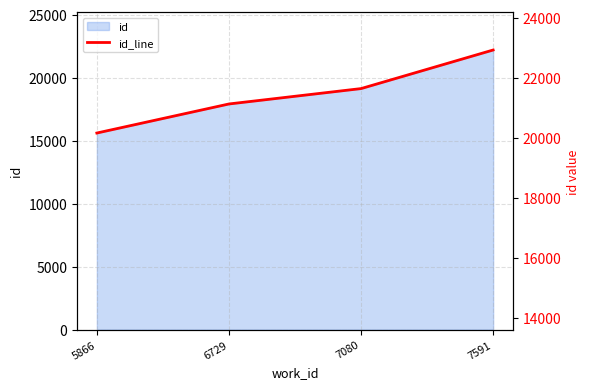

List the labels in order of value, smallest first.

5866, 6729, 7080, 7591